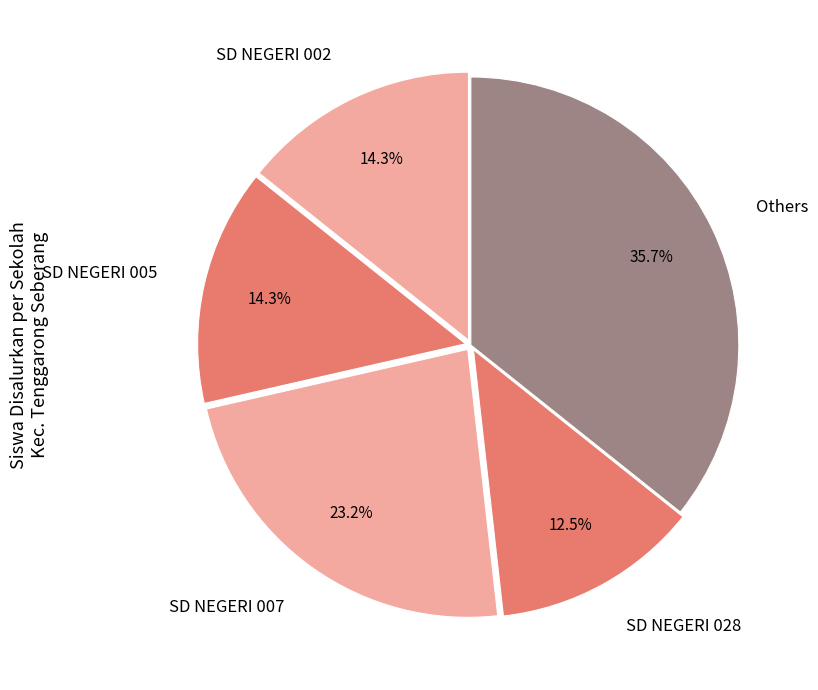

How much of the chart is everything except SD NEGERI 002?

85.7%